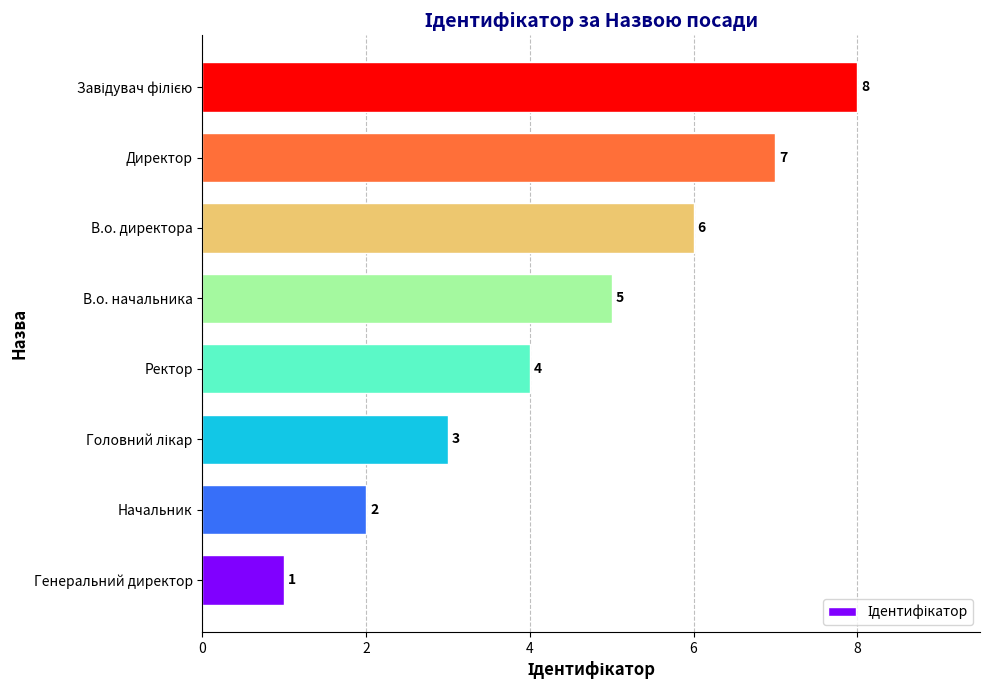

Which label corresponds to the smallest value in the chart?

Генеральний директор